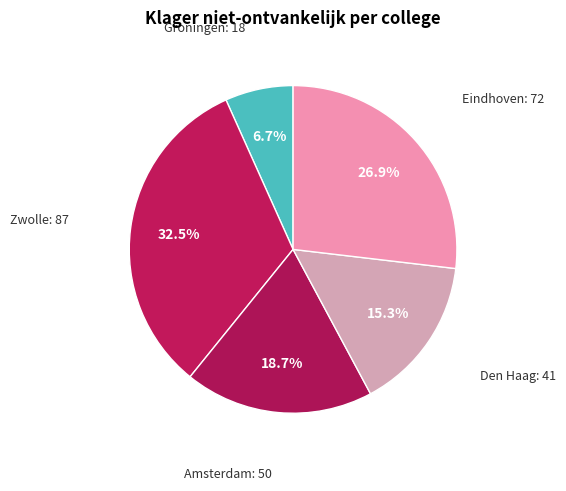

What percentage is the Amsterdam slice, to the nearest percent?

19%